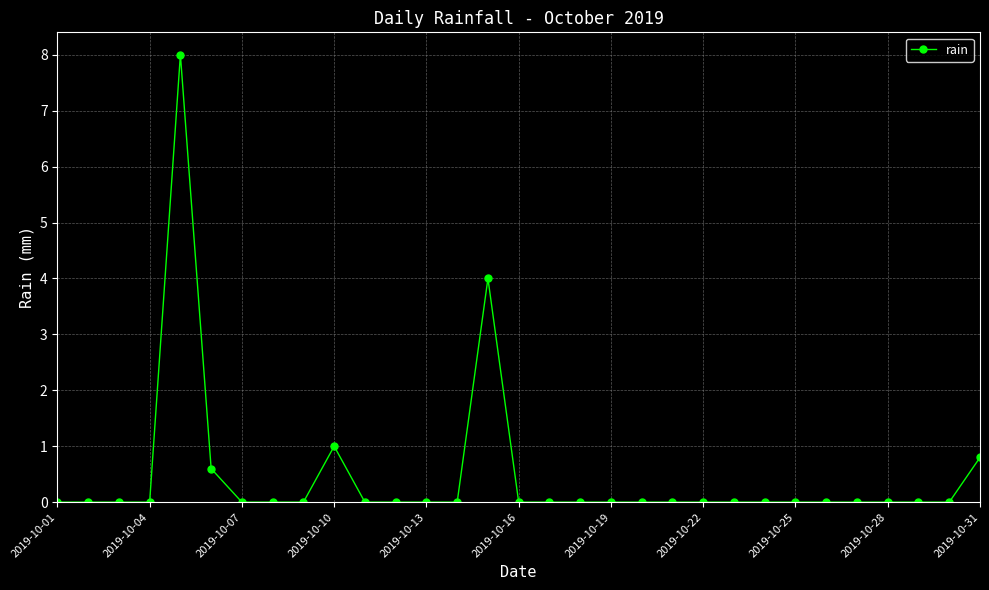

Count the number of data series in this chart.

1